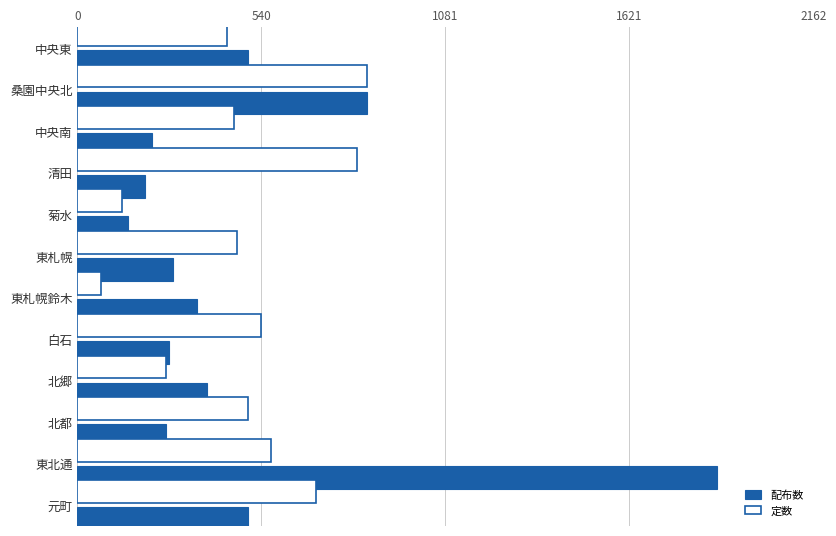

What is the smallest value displayed?

70